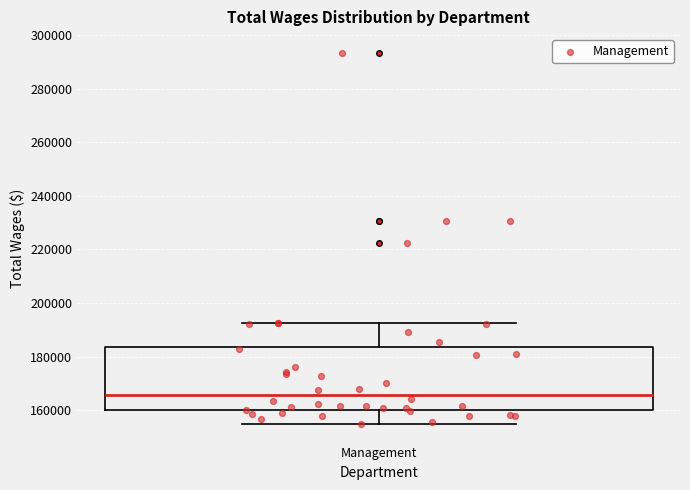

Where does the upper whisker of the box for Management end on the y-axis? The values are not printed on the chart, so give them approximately, as read against the axis.

192000